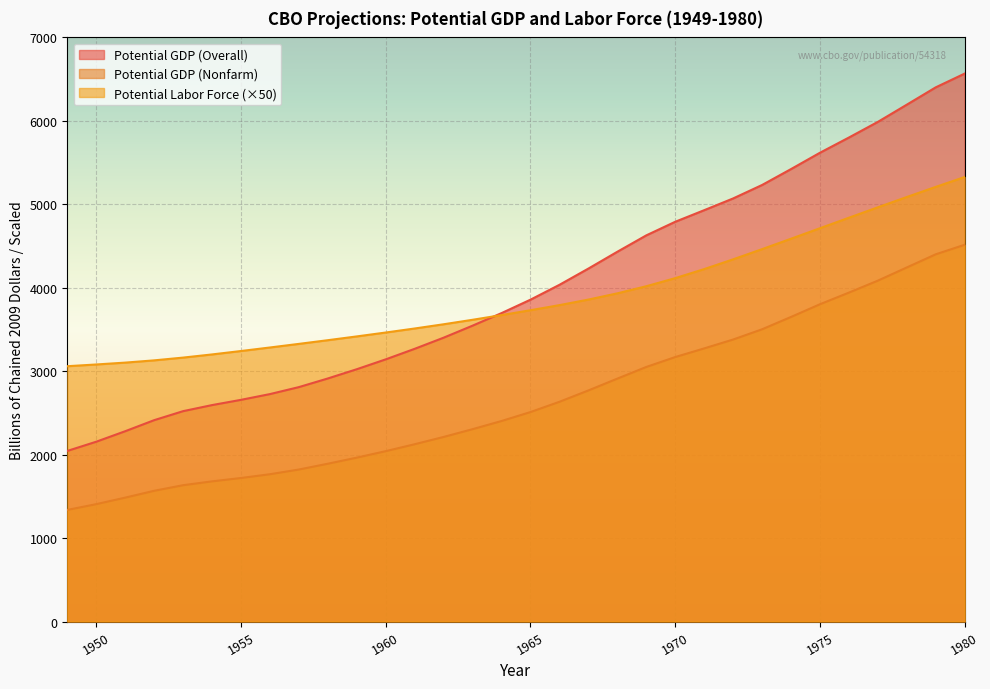

Which has a higher value, 1975 or 1949?

1975